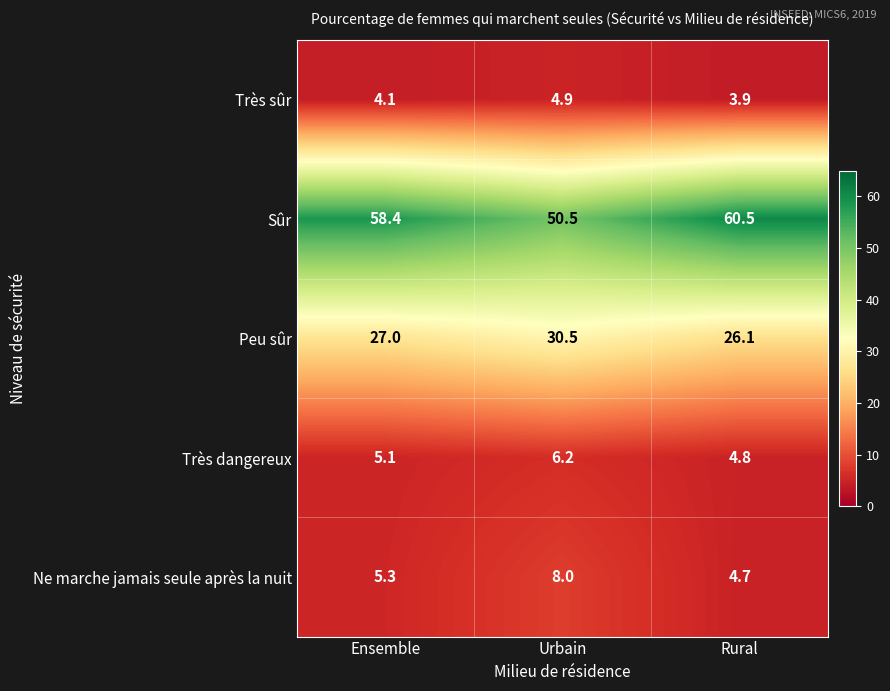

What is the smallest value displayed?

3.9